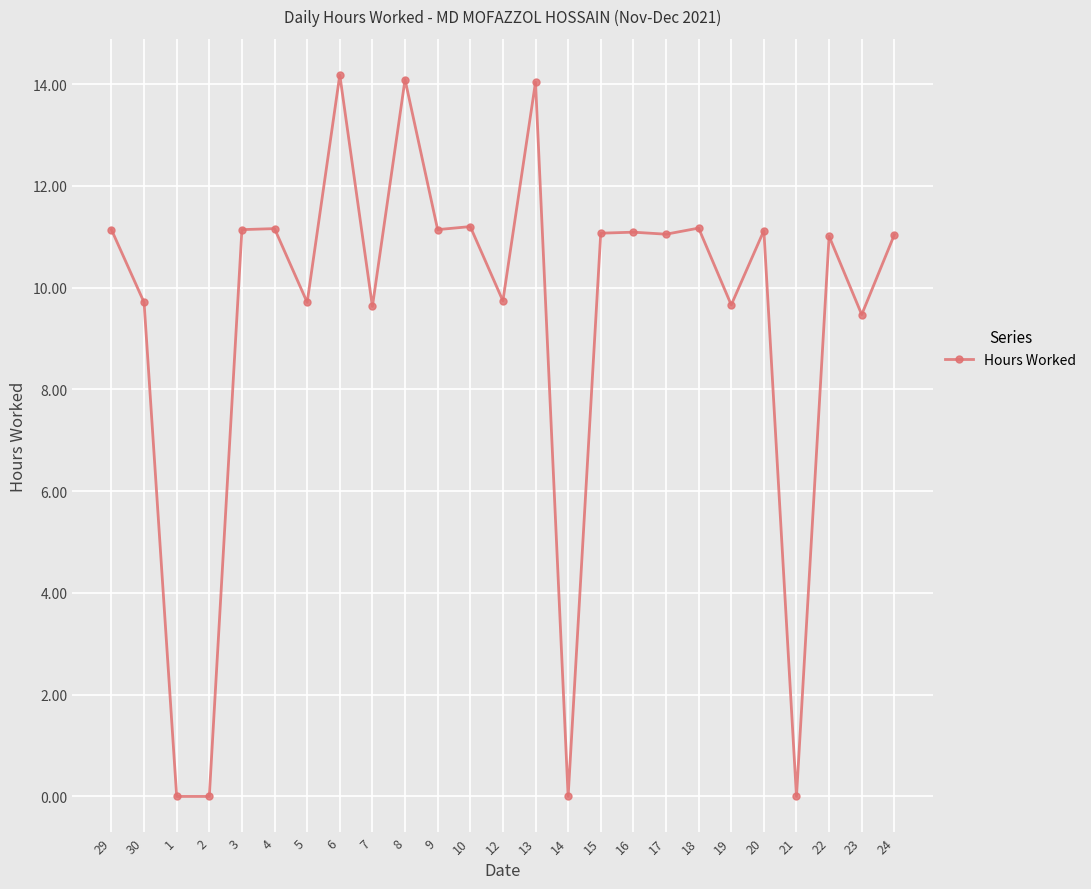

Between 12 and 10, which is larger?

10